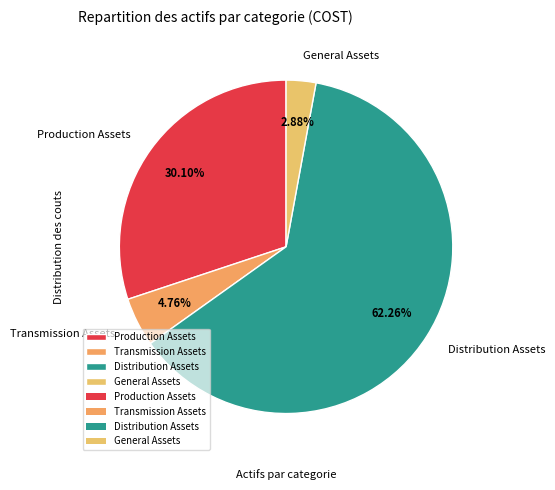

Which category has the smallest portion of the pie?

General Assets